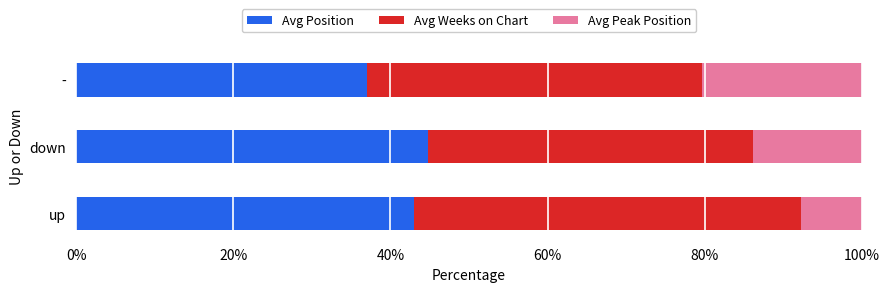

What is the total value across all series at -?

100.0